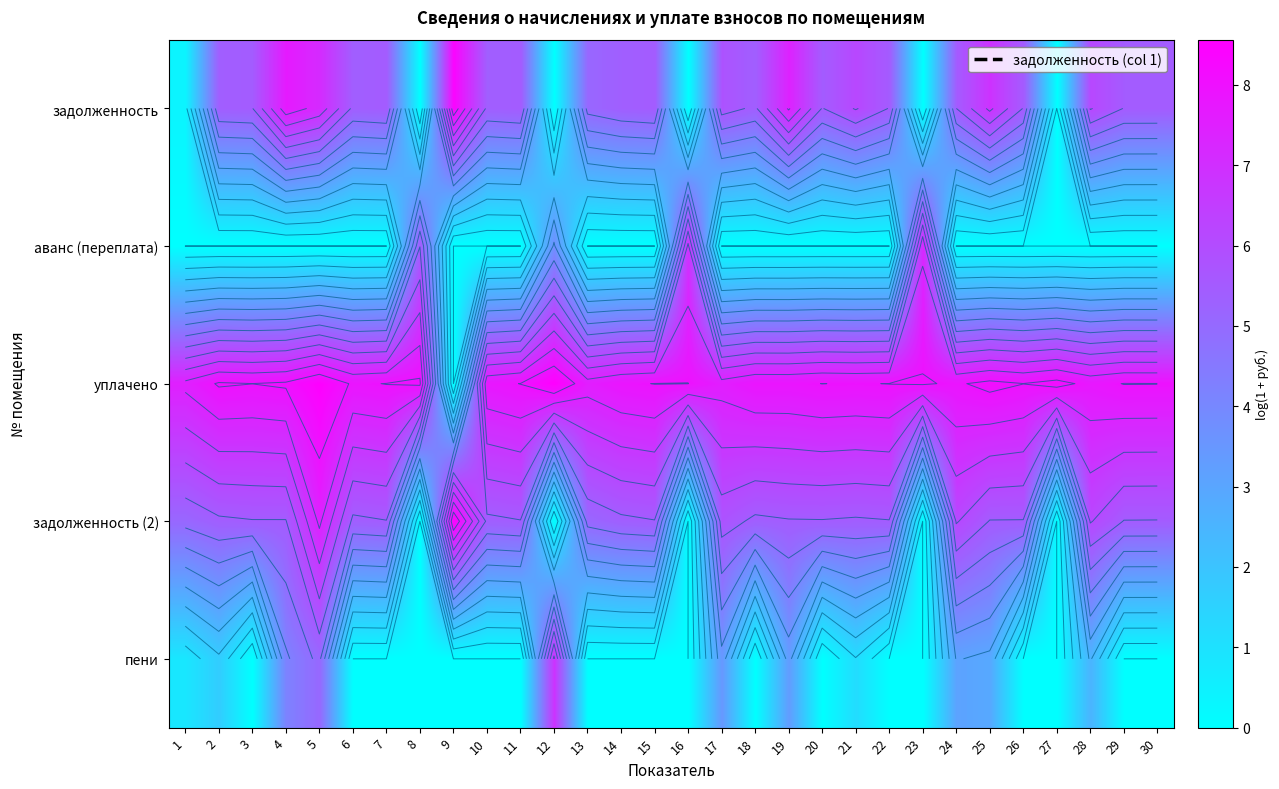

Which category has the highest value across all series?

12